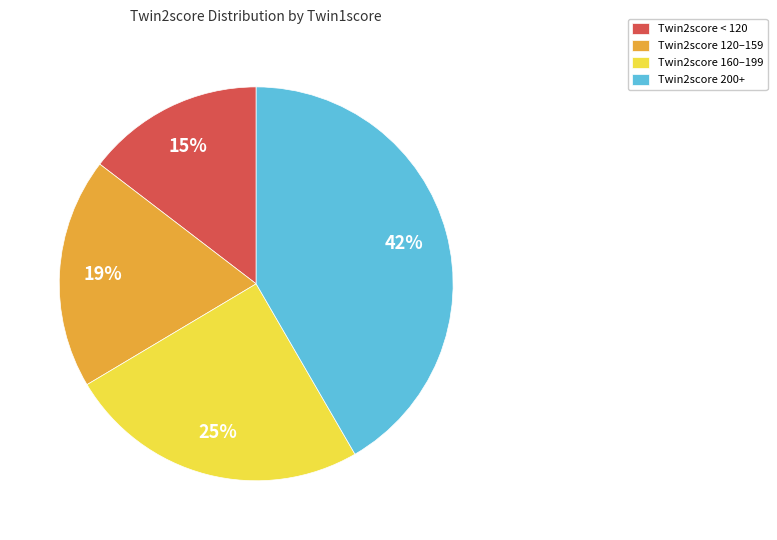

Is it true that Twin2score 120–159 is 19% of the pie?

True